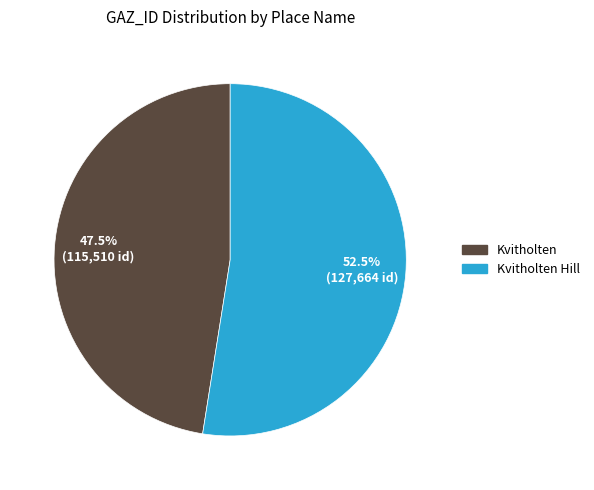

Is there any slice that represents more than half of the pie?

Yes